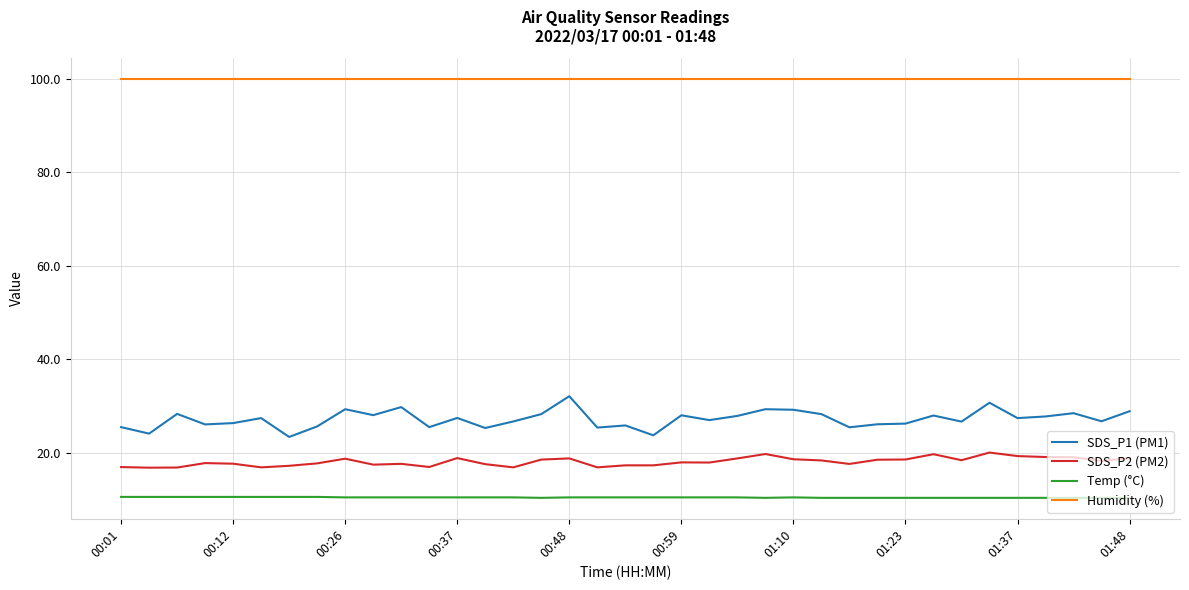

What is the difference between the maximum and minimum values in the SDS_P2 (PM2) series?

3.2